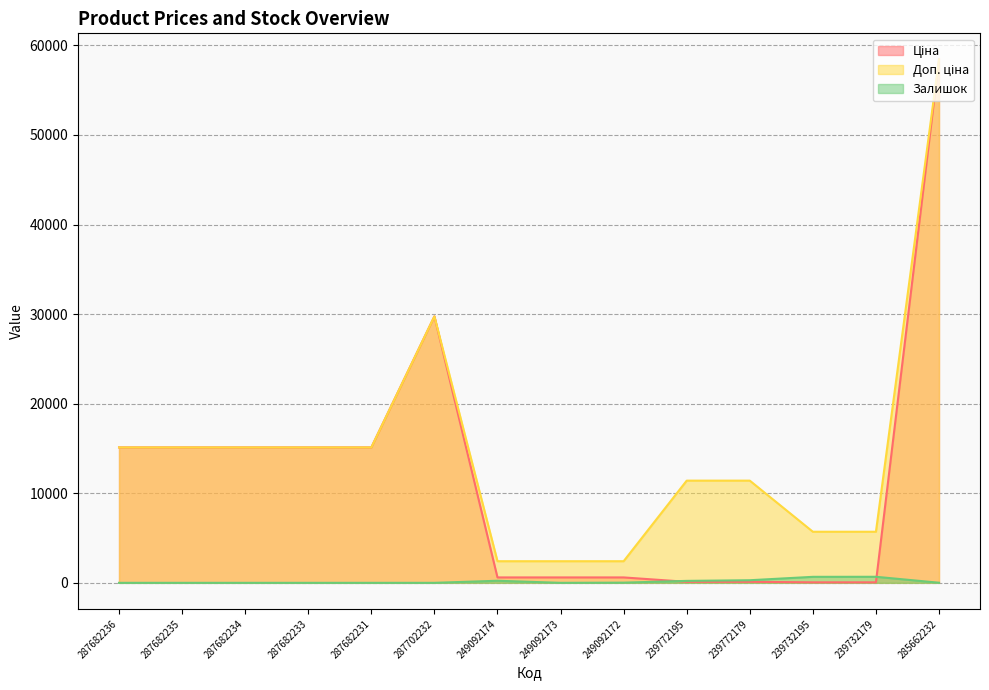

What is the label of the 14th point from the left?

285662232